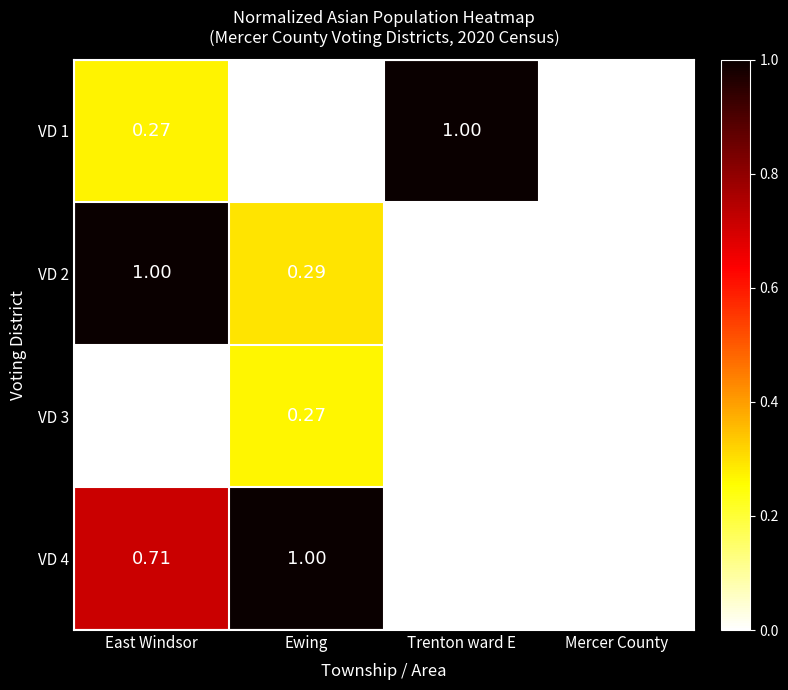

At which label does VD 4 reach its peak?

Ewing